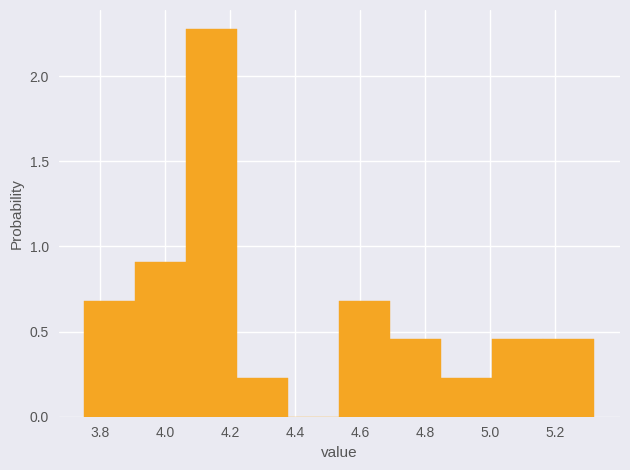

Reading left to right, transcribe this chart: for each bar, give the range it covers on the x-axis and its height. Neither the bar edges nor the heights are printed on the chart, so give them approximately, as read against the axes.

3.76 to 3.90: 0.70
3.90 to 4.06: 0.90
4.06 to 4.22: 2.25
4.22 to 4.38: 0.25
4.38 to 4.54: 0
4.54 to 4.70: 0.70
4.70 to 4.84: 0.45
4.84 to 5.00: 0.25
5.00 to 5.16: 0.45
5.16 to 5.32: 0.45